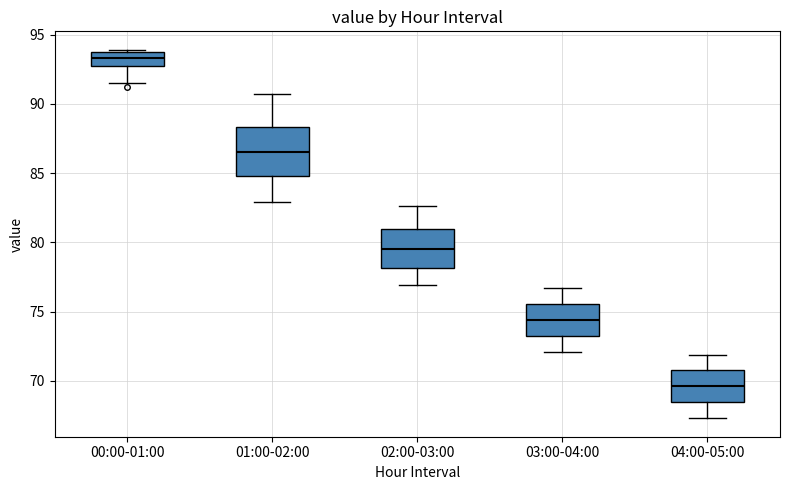

Where does the median line of the box for 04:00-05:00 sit on the y-axis? The values are not printed on the chart, so give them approximately, as read against the axis.

69.5